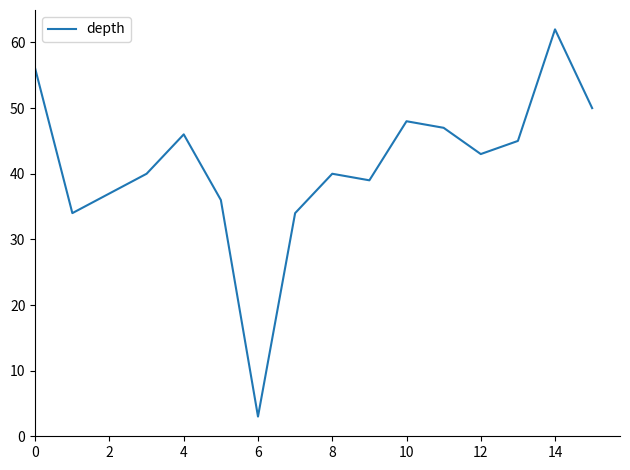

What is the maximum value shown in the chart?

62